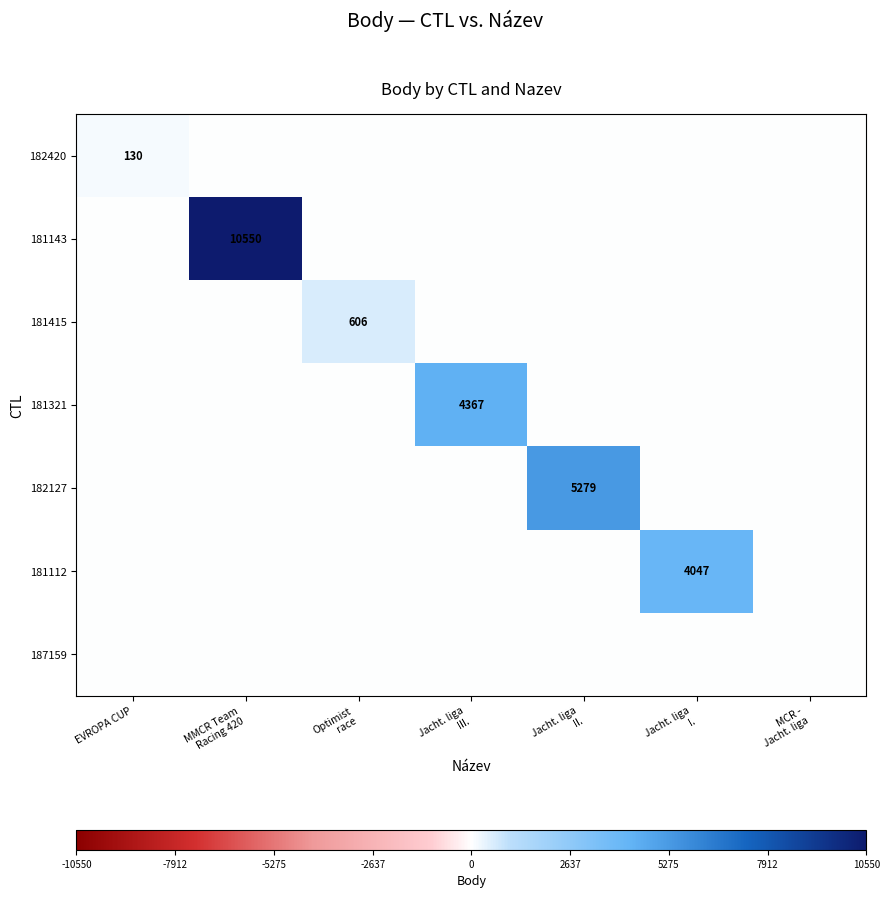

At which category is the sum across all series the highest?

MMCR Team
Racing 420